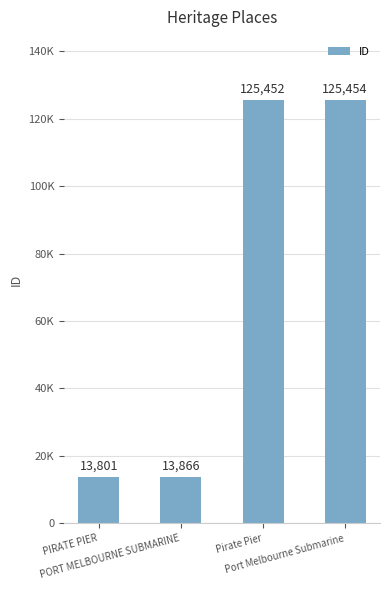

What is the label of the 3rd bar from the left?

Pirate Pier